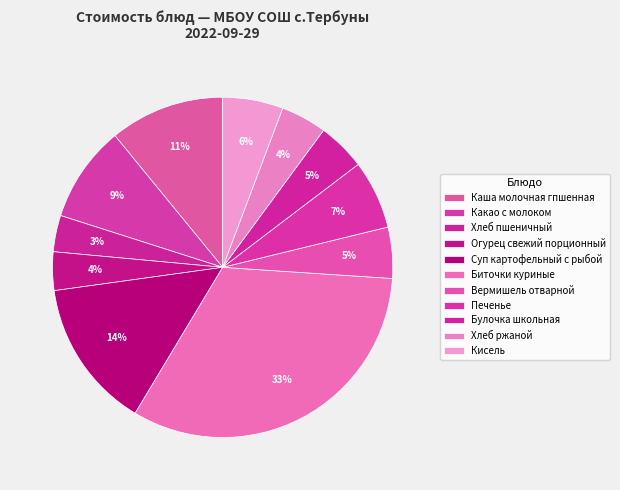

True or false: Каша молочная гпшенная accounts for 11% of the total.

True